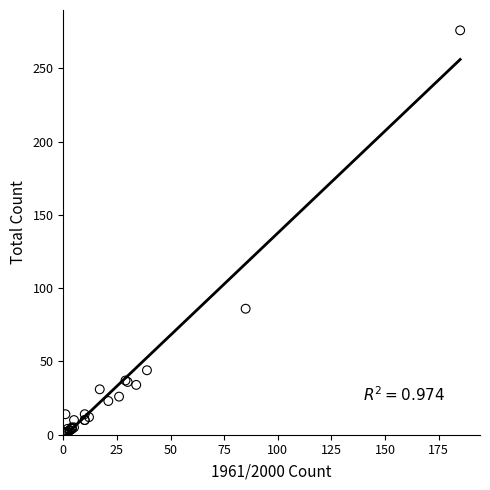

What Y value in the scatter plot is closest to 138?

86